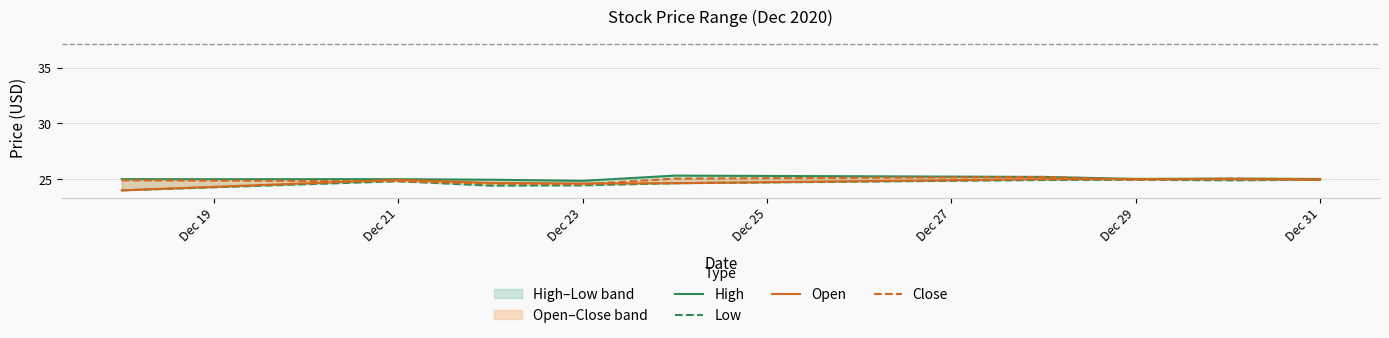

Count the number of data series in this chart.

4